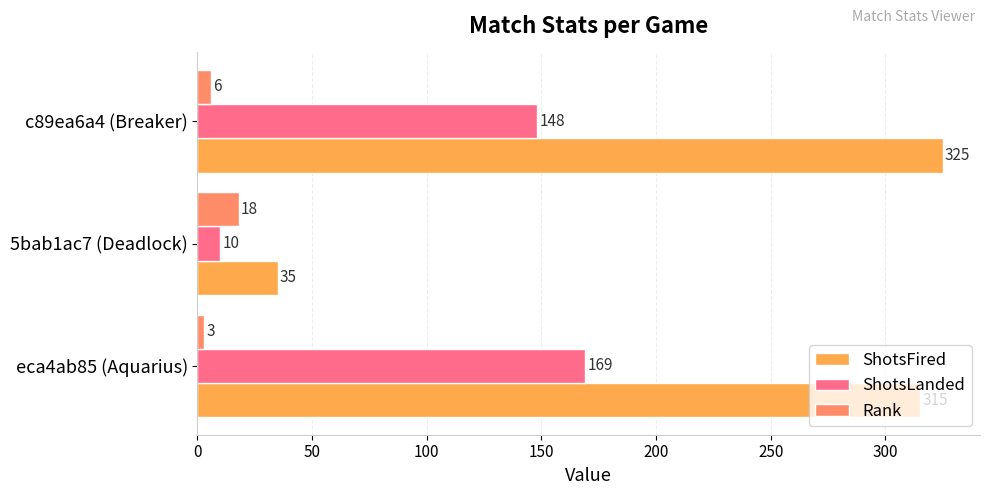

What is the average value of the ShotsLanded series?

109